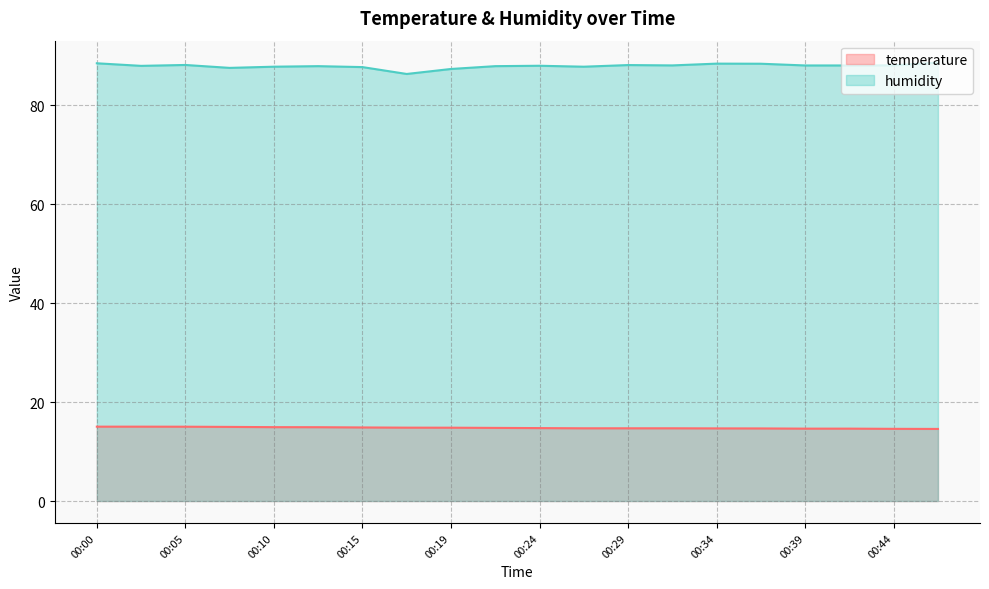

Where is the first local maximum for humidity?

00:05